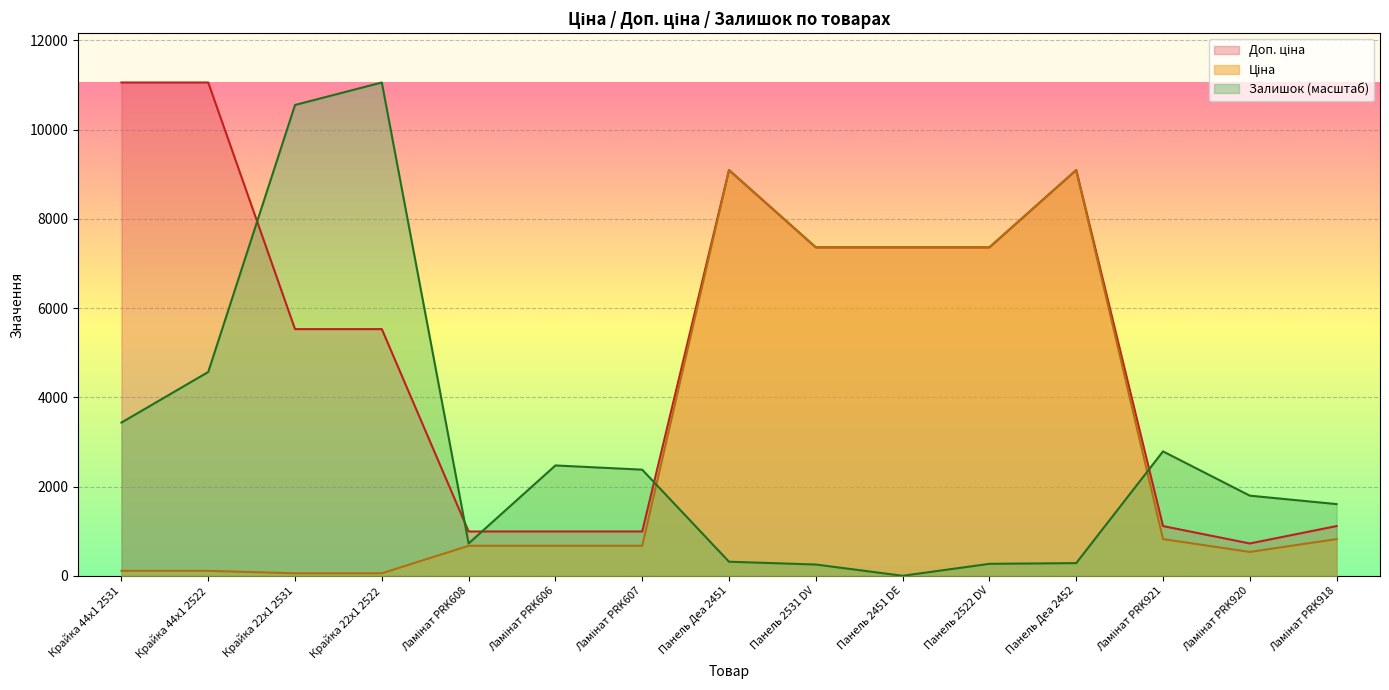

At which label is Залишок closest to 5527?

Крайка 44x1 2522